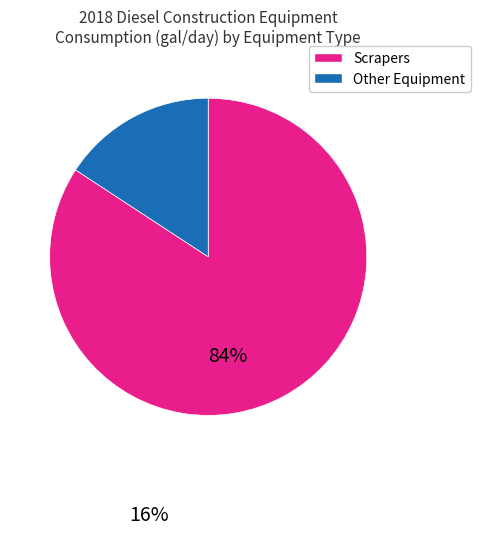

Count the number of slices in the pie.

2